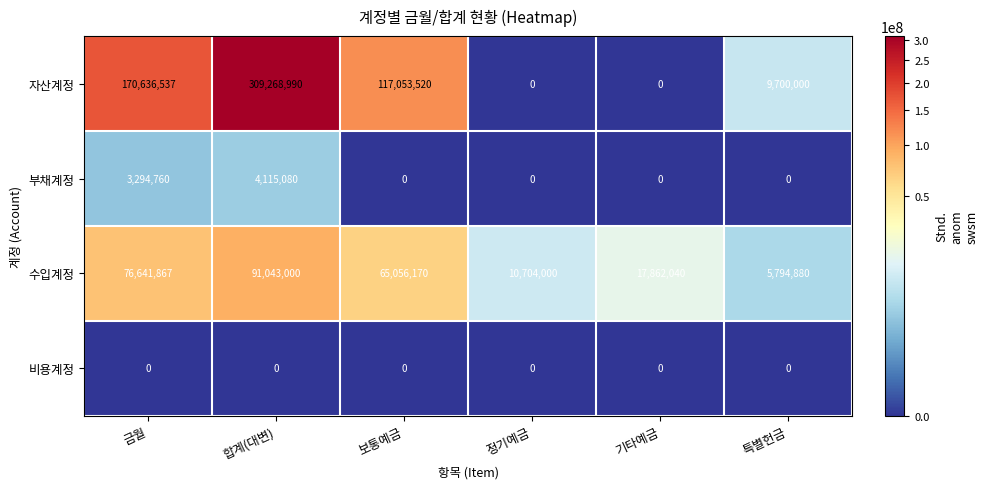

Read the 부채계정 value at 금월.

3294760